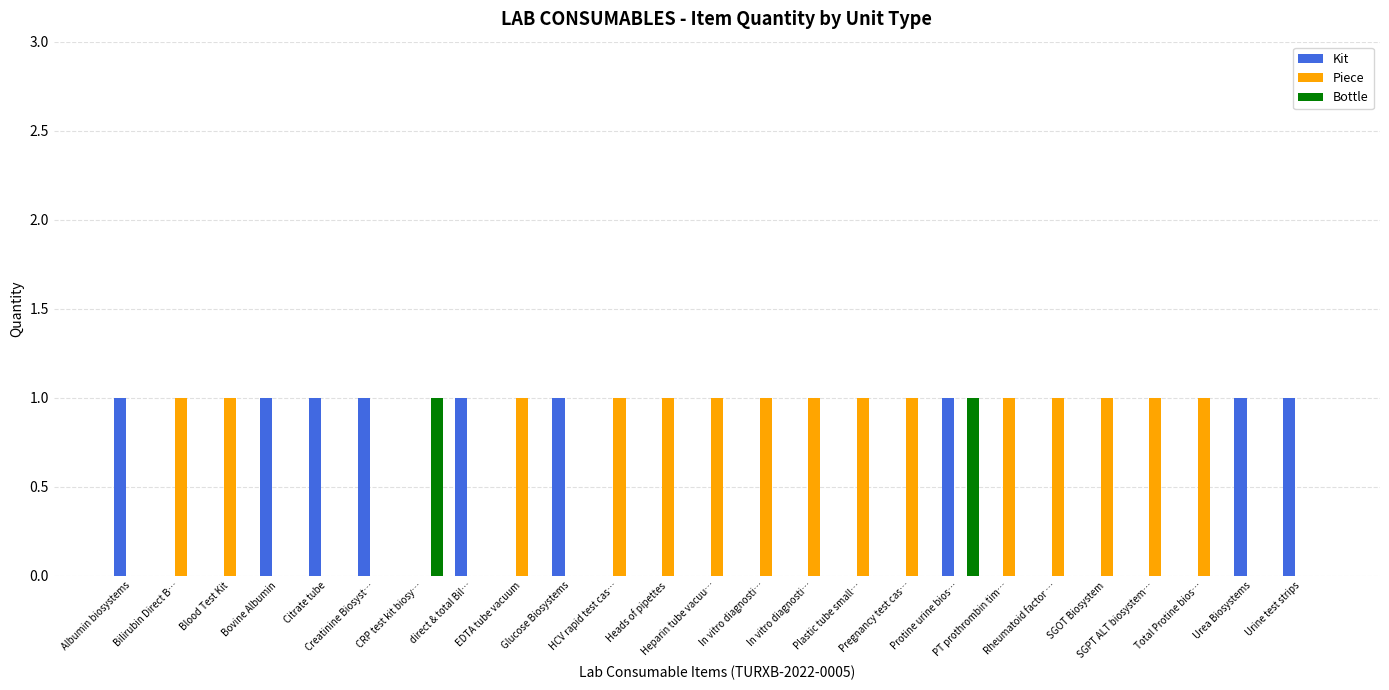

What is the difference between the second highest and minimum values in the Kit series?

1